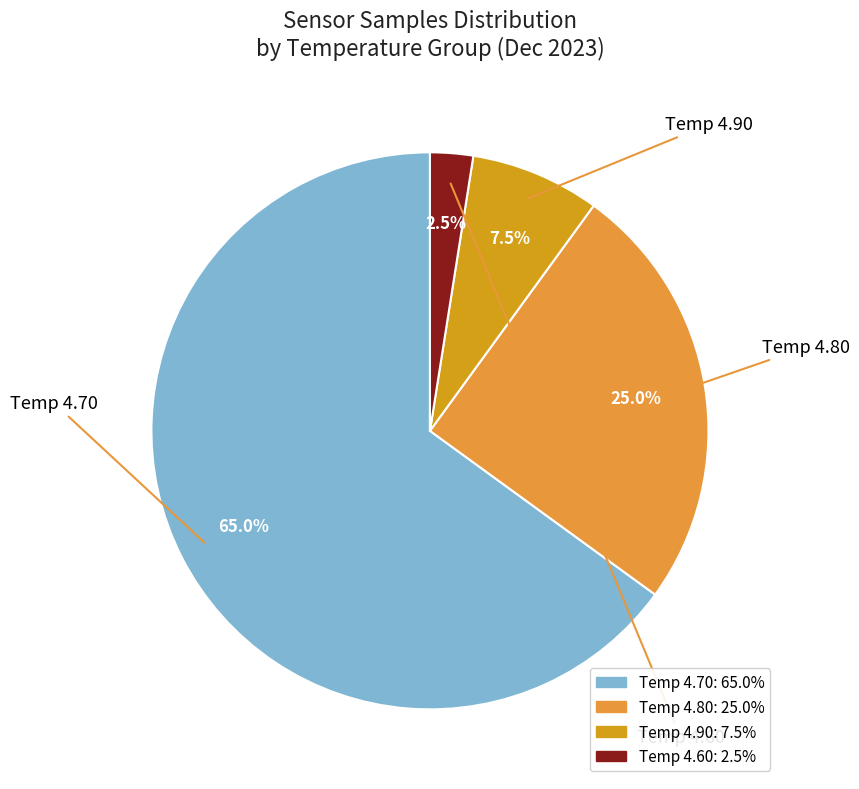

Does any single category account for the majority?

Yes